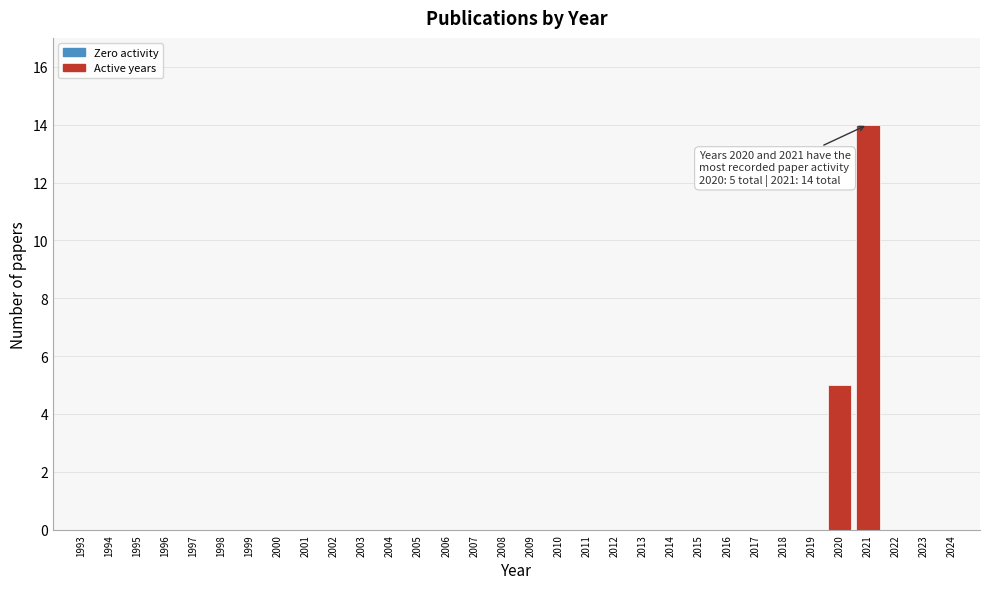

Which category has the highest value across all series?

2021